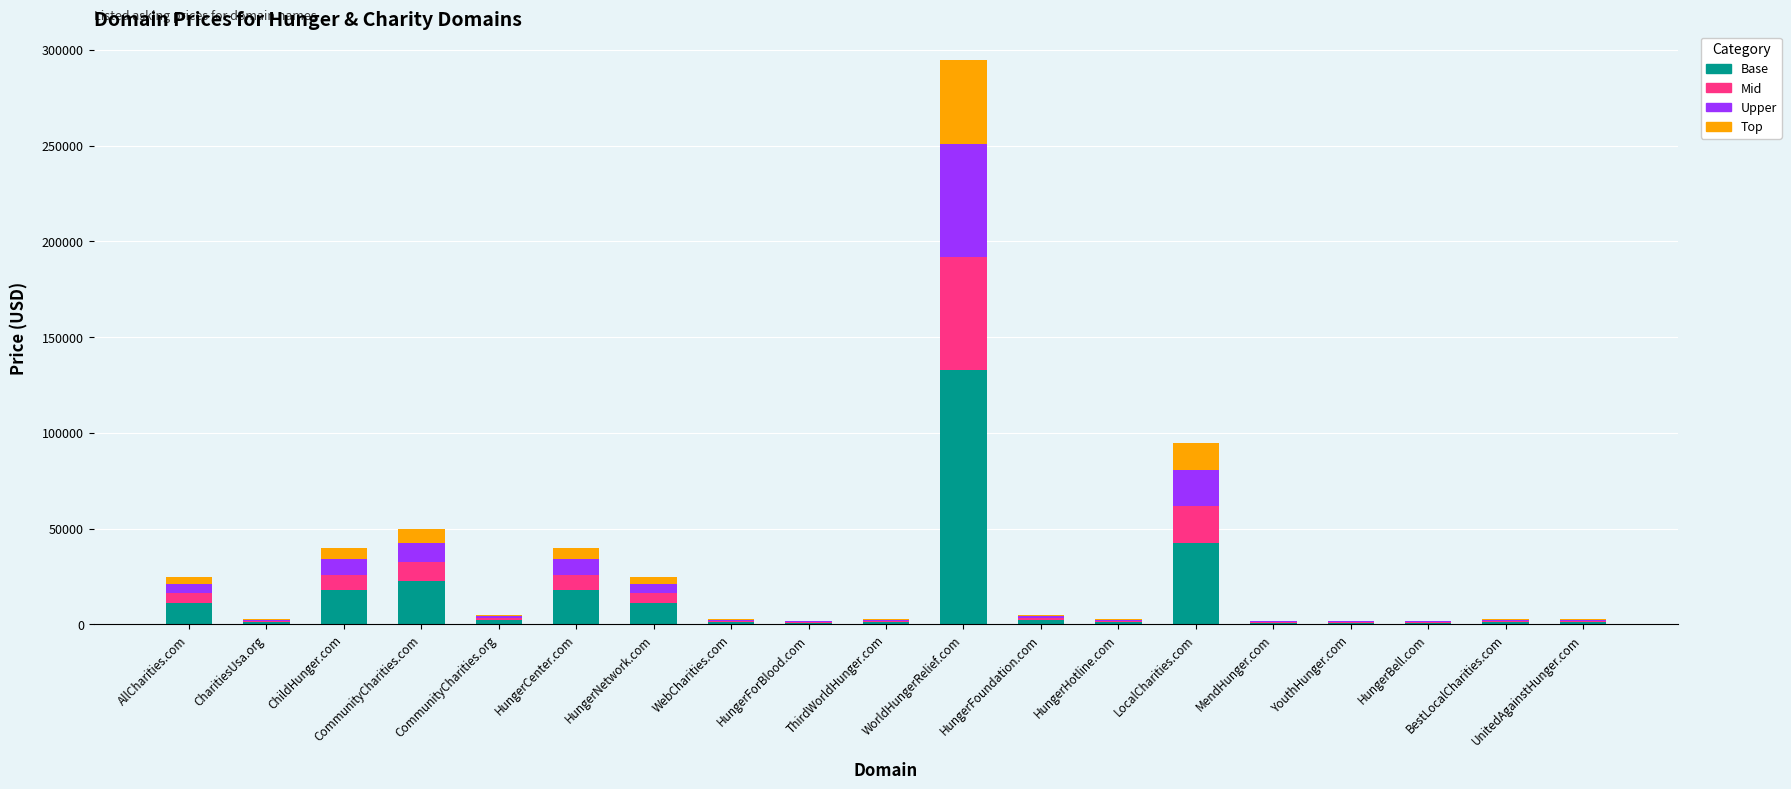

Which category has the highest value in the Base series?

WorldHungerRelief.com